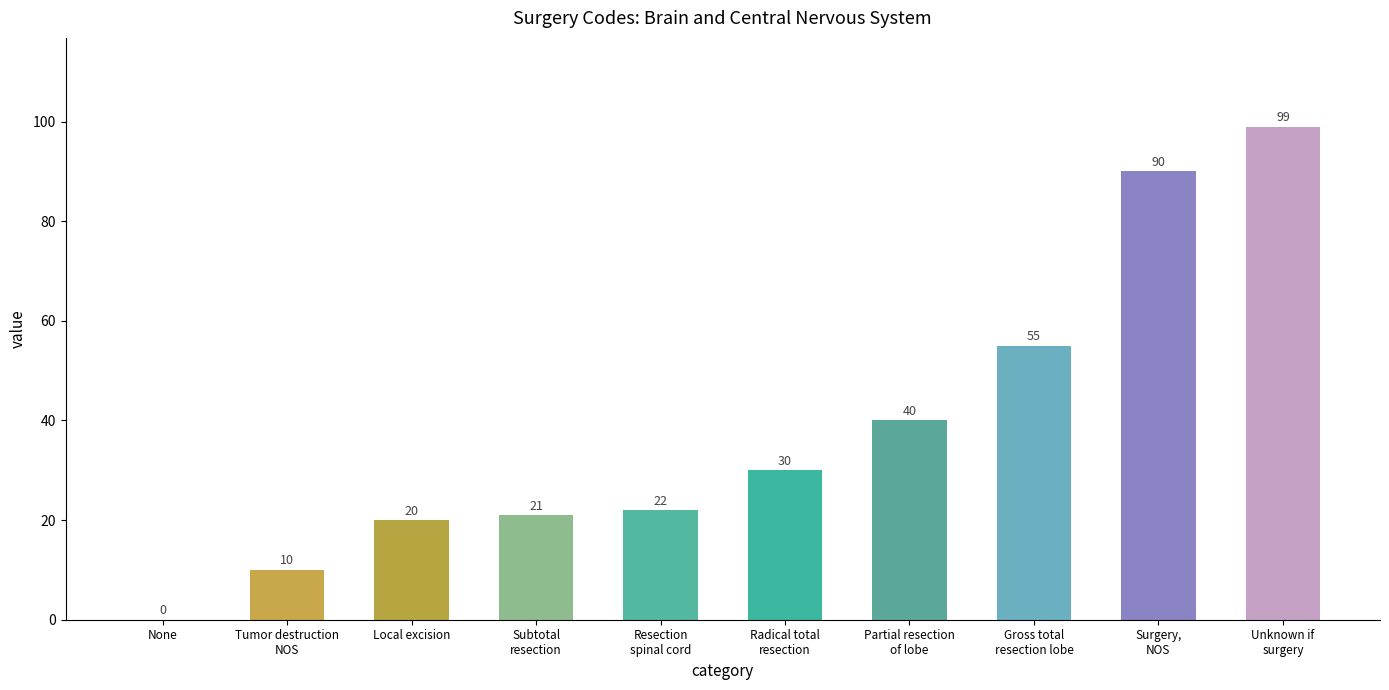

What is the change in value from Partial resection
of lobe to Gross total
resection lobe?

+15